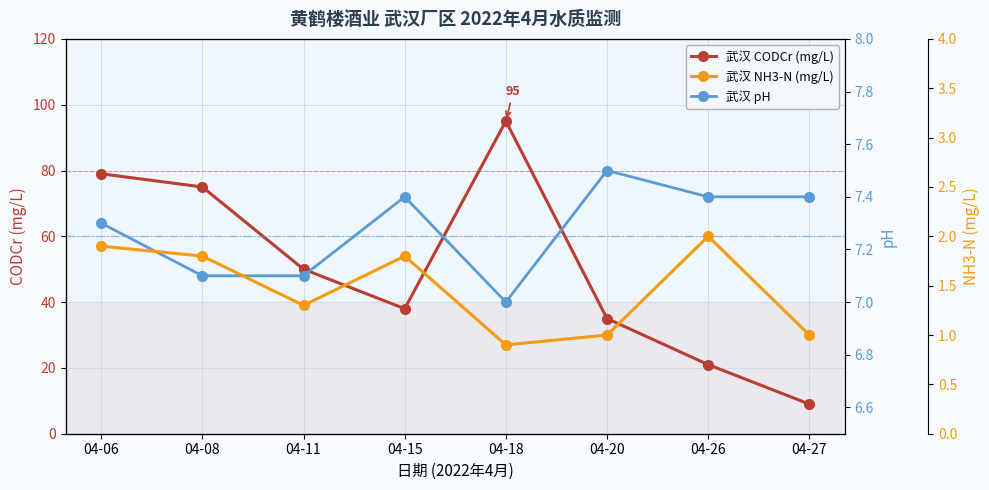

True or false: 武汉 pH and 武汉 CODCr (mg/L) cross at least once.

False